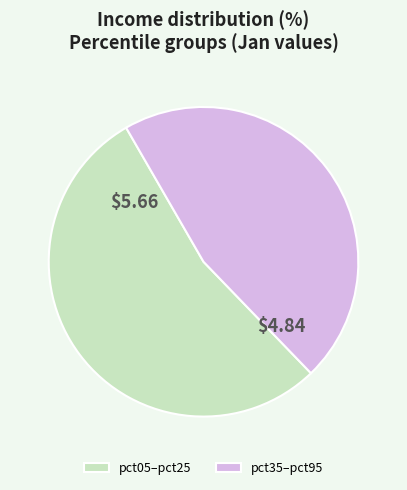

Does any single category account for the majority?

Yes